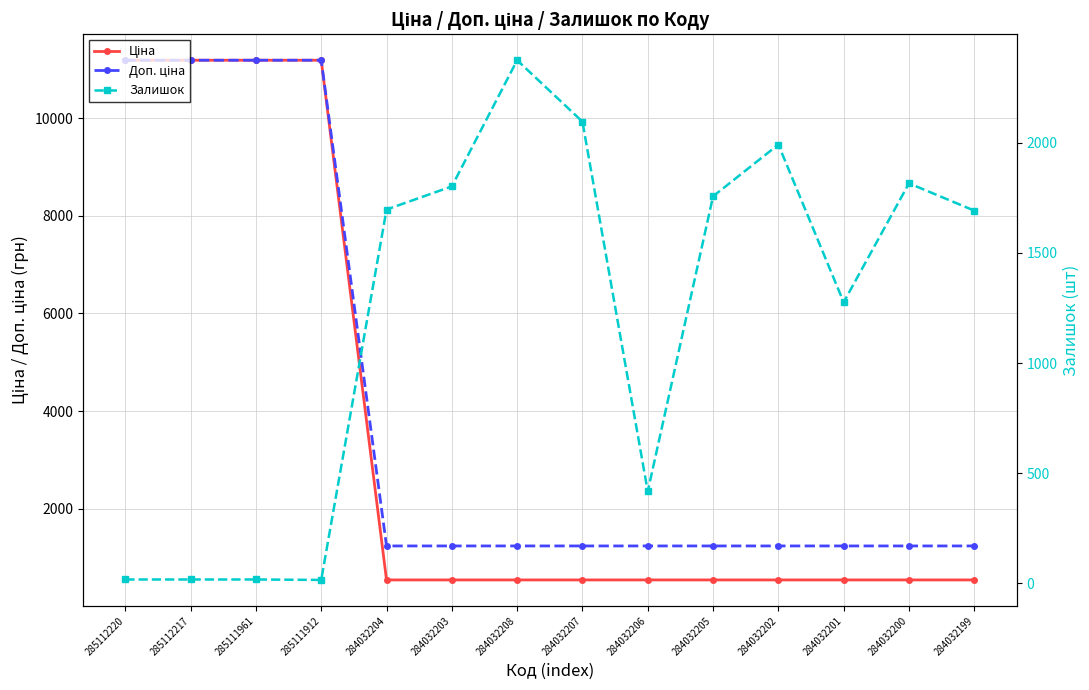

How many lines are shown in the chart?

3